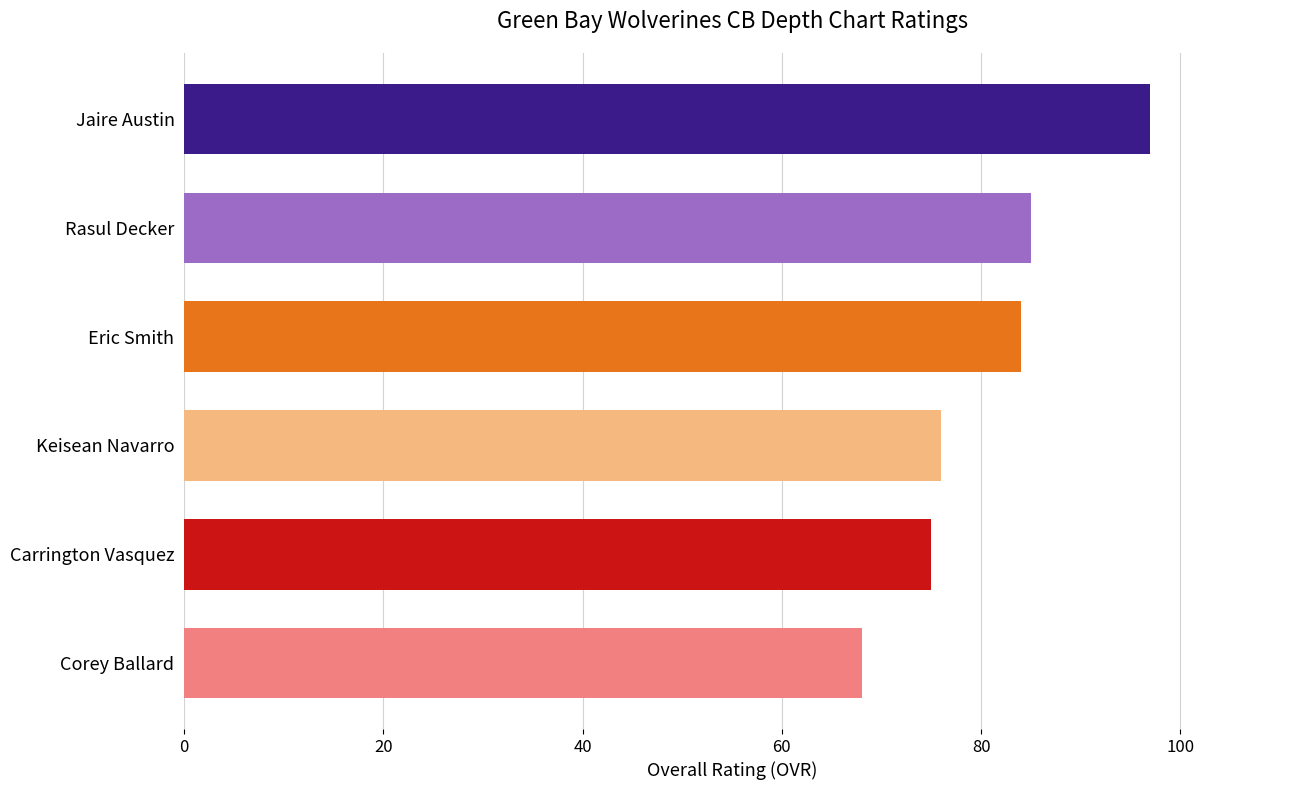

What is the change in value from Carrington Vasquez to Jaire Austin?

+22